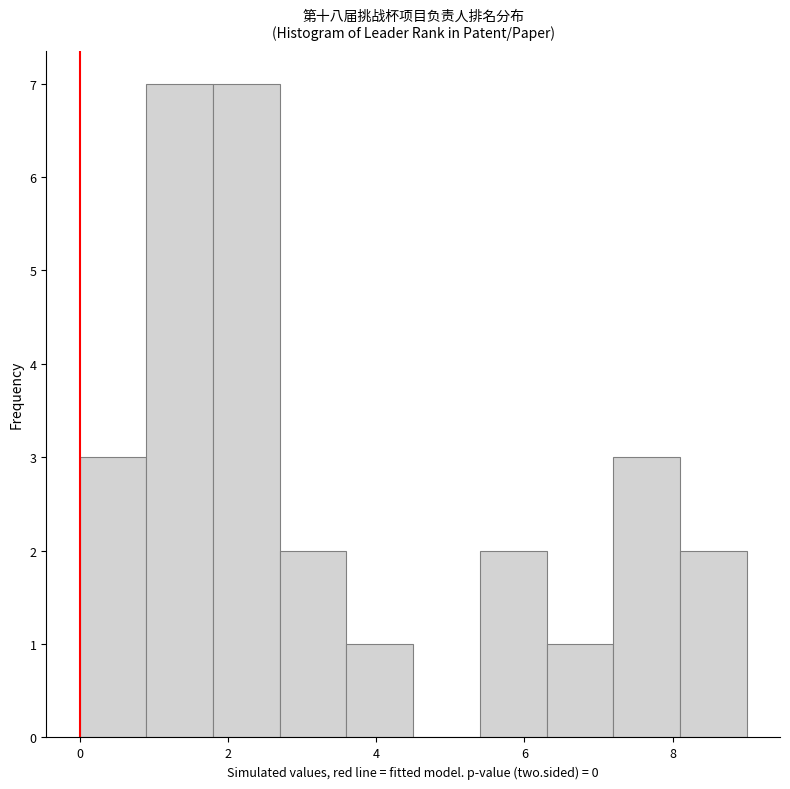

How tall is the bar that spans 1.8 to 2.7 on the x-axis? Neither the bar edges nor the heights are printed on the chart, so give them approximately, as read against the axes.

7